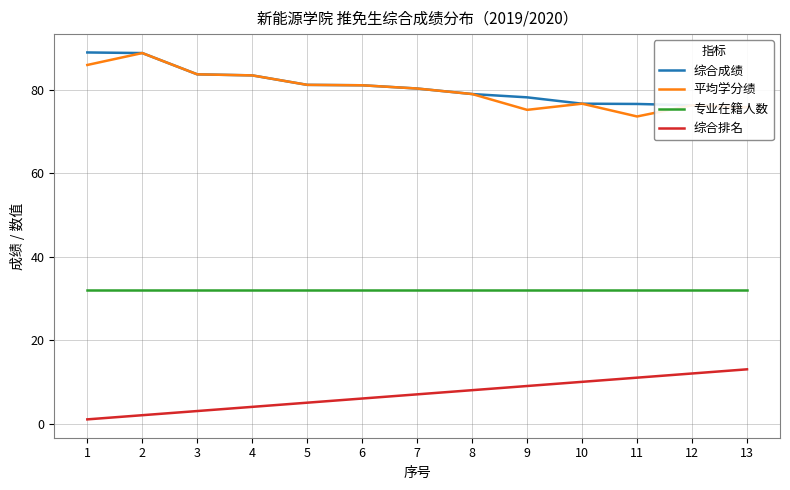

How many lines are shown in the chart?

4